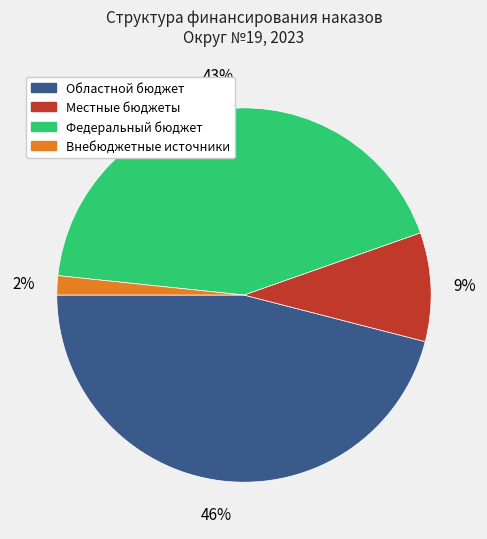

Which has a higher value, Местные бюджеты or Областной бюджет?

Областной бюджет